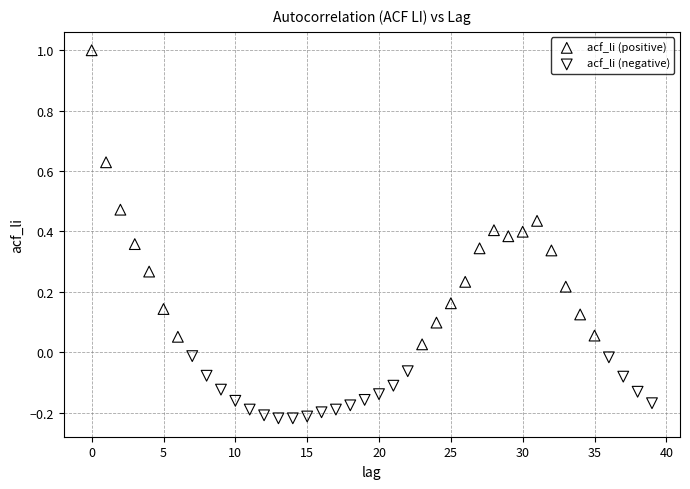

What are all the series names shown in the legend?

acf_li (positive), acf_li (negative)